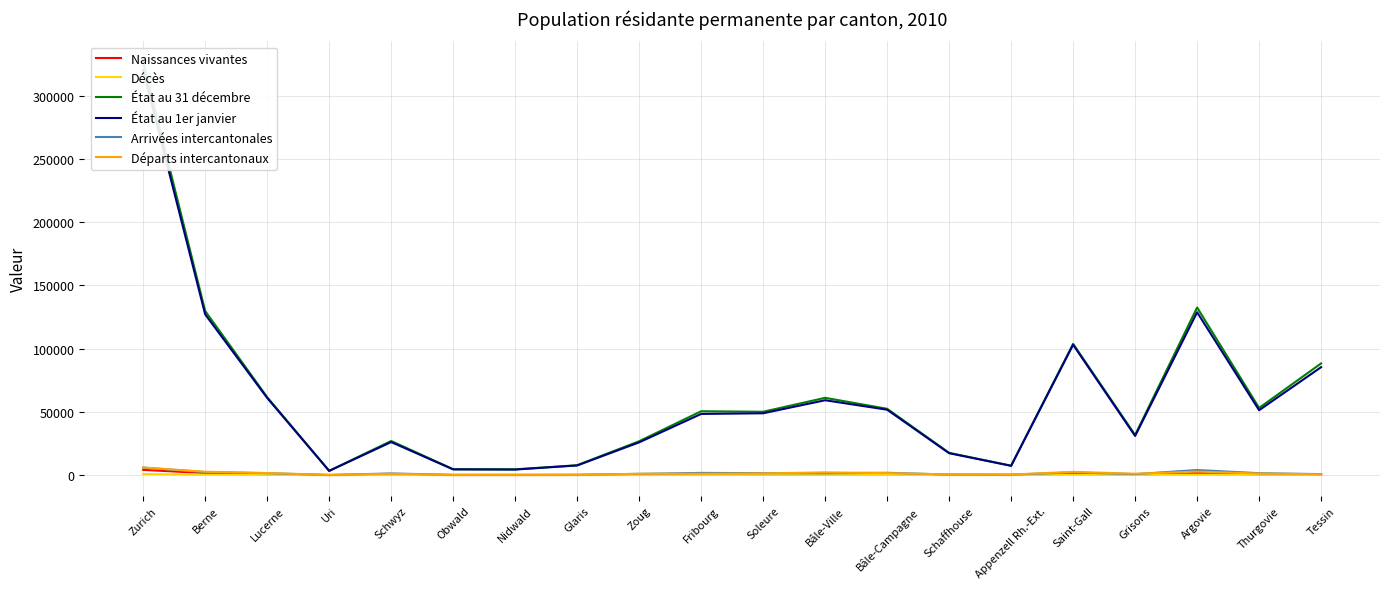

Between Obwald and Saint-Gall, which series saw the biggest shift?

État au 31 décembre